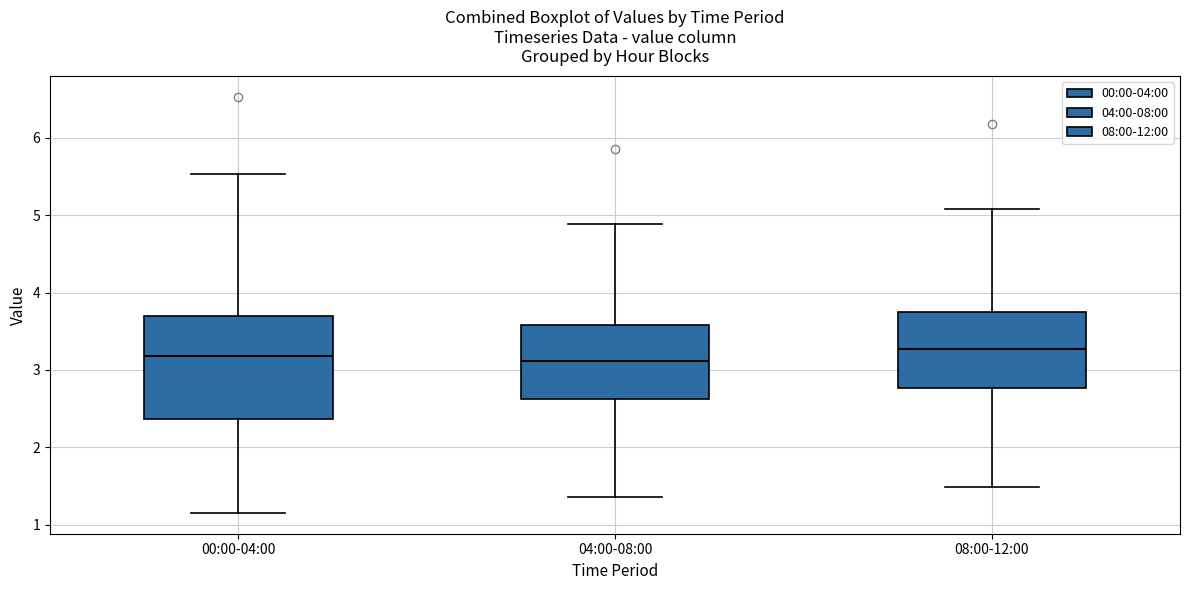

Reading left to right, transcribe this box plot: for each box, give where its median line is, the range the box spans, and where its two whiskers end, as read against the y-axis. The values are not printed on the chart, so give them approximately, as read against the axis.

00:00-04:00: median 3.2, box 2.4 to 3.7, whiskers 1.2 to 5.5
04:00-08:00: median 3.1, box 2.6 to 3.6, whiskers 1.4 to 4.9
08:00-12:00: median 3.3, box 2.8 to 3.7, whiskers 1.5 to 5.1